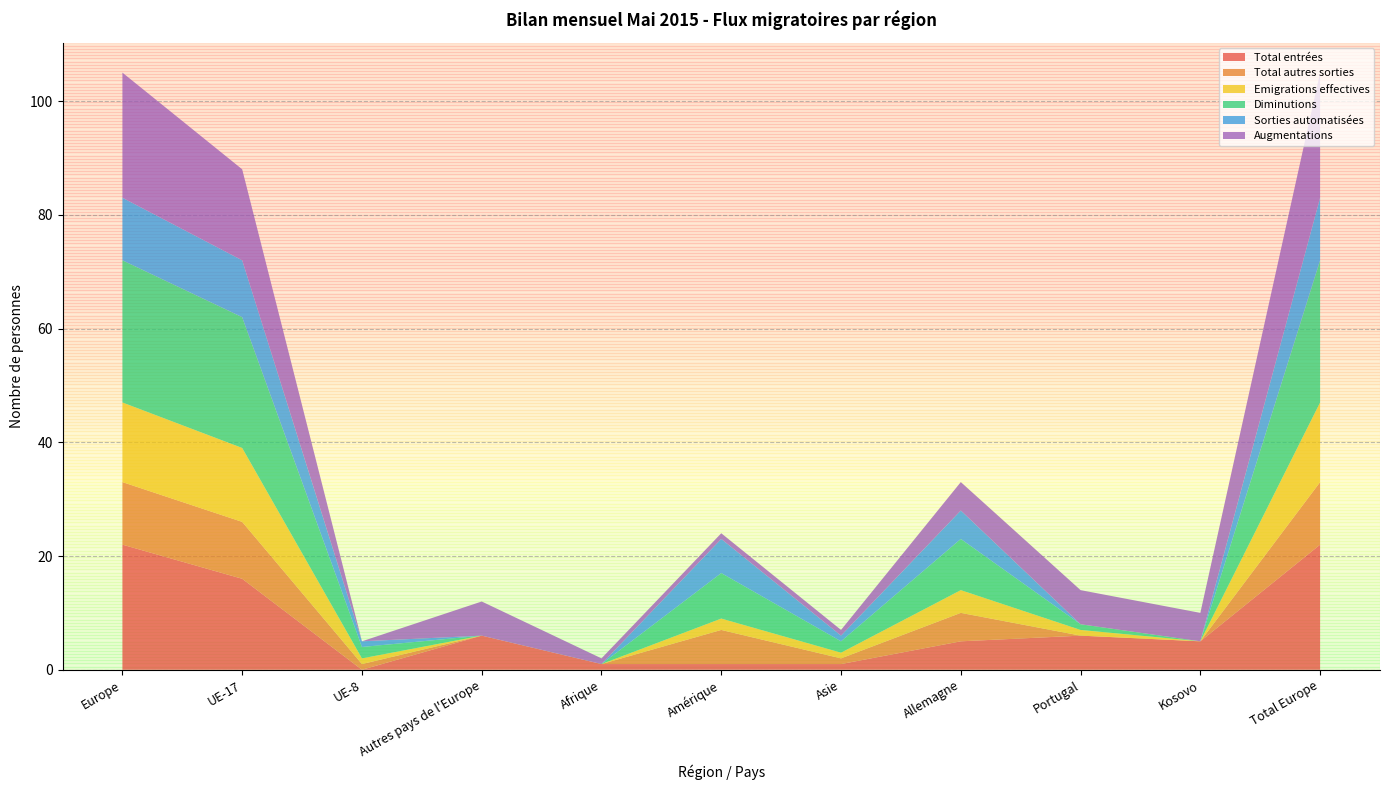

Reading left to right, list all the values displayed in this chart.

Total entrées: Europe=22	UE-17=16	UE-8=0	Autres pays de l'Europe=6	Afrique=1	Amérique=1	Asie=1	Allemagne=5	Portugal=6	Kosovo=5	Total Europe=22
Total autres sorties: Europe=11	UE-17=10	UE-8=1	Autres pays de l'Europe=0	Afrique=0	Amérique=6	Asie=1	Allemagne=5	Portugal=0	Kosovo=0	Total Europe=11
Emigrations effectives: Europe=14	UE-17=13	UE-8=1	Autres pays de l'Europe=0	Afrique=0	Amérique=2	Asie=1	Allemagne=4	Portugal=1	Kosovo=0	Total Europe=14
Diminutions: Europe=25	UE-17=23	UE-8=2	Autres pays de l'Europe=0	Afrique=0	Amérique=8	Asie=2	Allemagne=9	Portugal=1	Kosovo=0	Total Europe=25
Sorties automatisées: Europe=11	UE-17=10	UE-8=1	Autres pays de l'Europe=0	Afrique=0	Amérique=6	Asie=1	Allemagne=5	Portugal=0	Kosovo=0	Total Europe=11
Augmentations: Europe=22	UE-17=16	UE-8=0	Autres pays de l'Europe=6	Afrique=1	Amérique=1	Asie=1	Allemagne=5	Portugal=6	Kosovo=5	Total Europe=22